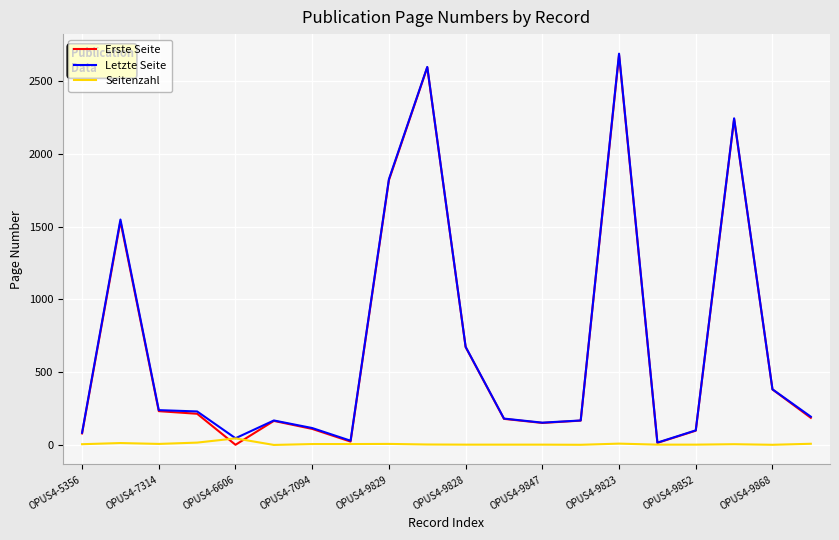

What are all the series names shown in the legend?

Erste Seite, Letzte Seite, Seitenzahl